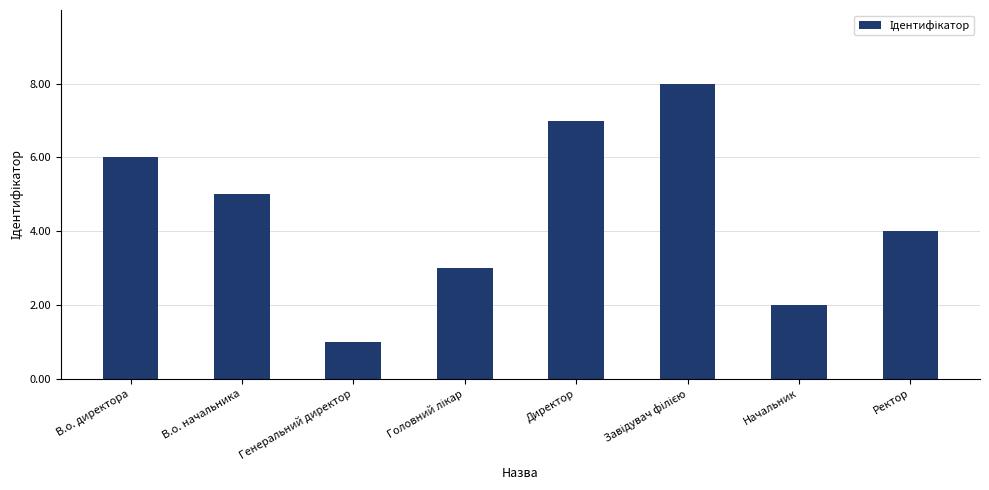

Does the chart contain any negative values?

No